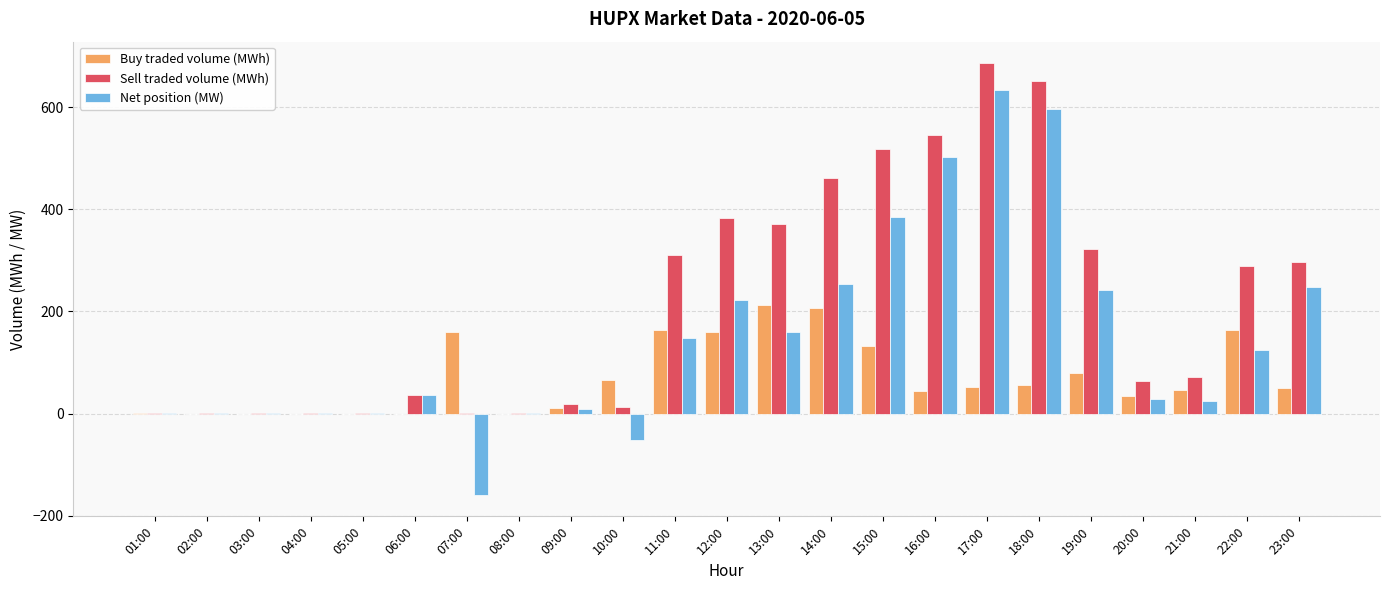

True or false: Net position (MW) has a value of 215.7 at 13:00.

False